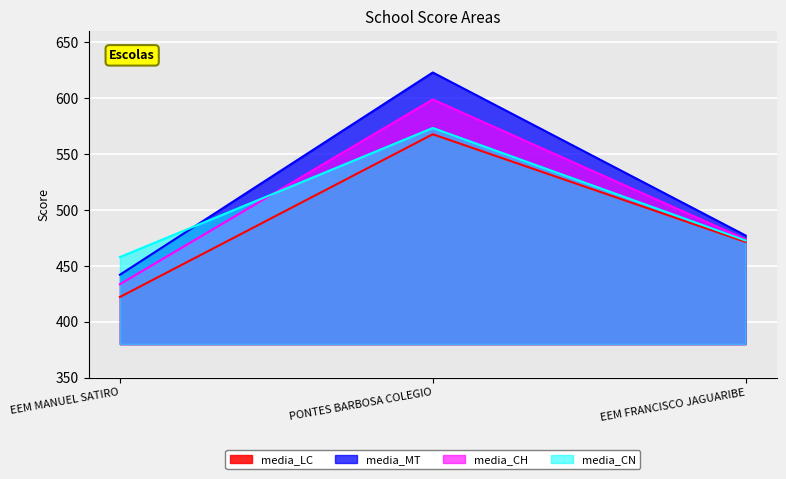

What is the difference between the maximum and minimum values in the media_CN series?

115.5